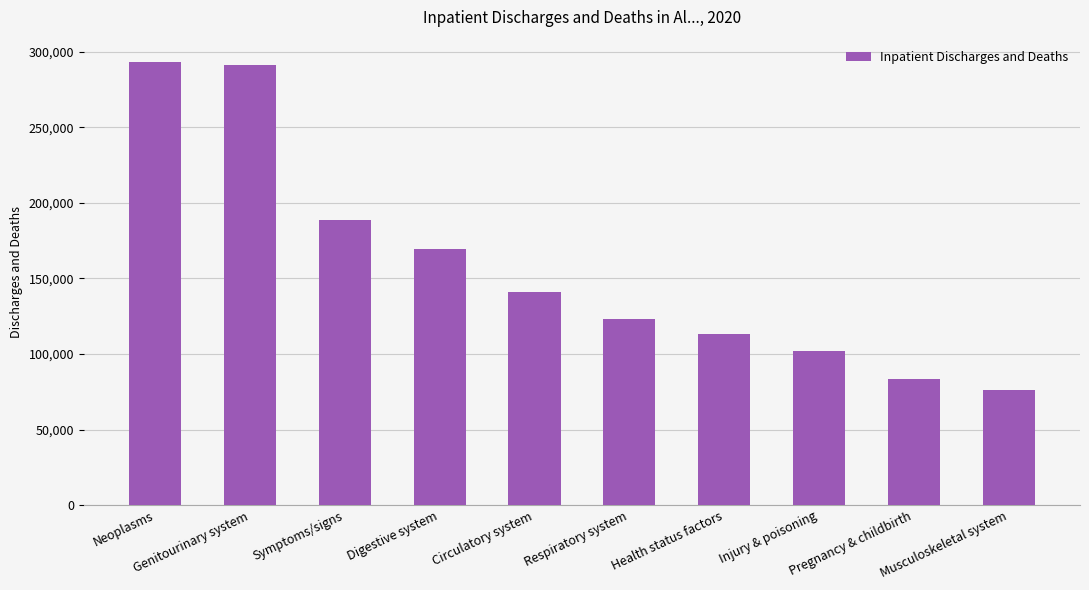

What is the approximate value at Respiratory system?

123206